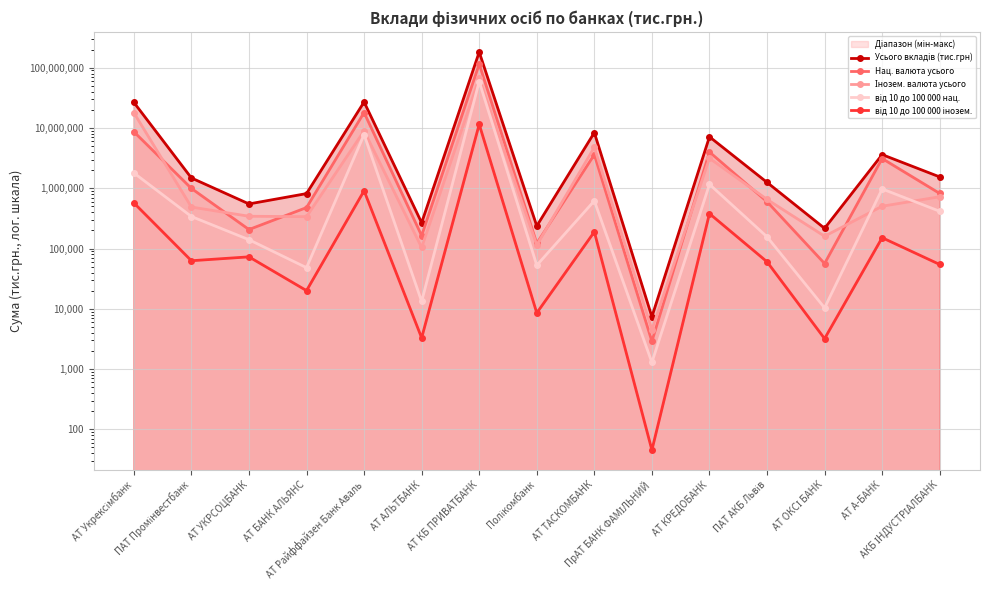

What is the label of the 9th point from the left?

АТ ТАСКОМБАНК